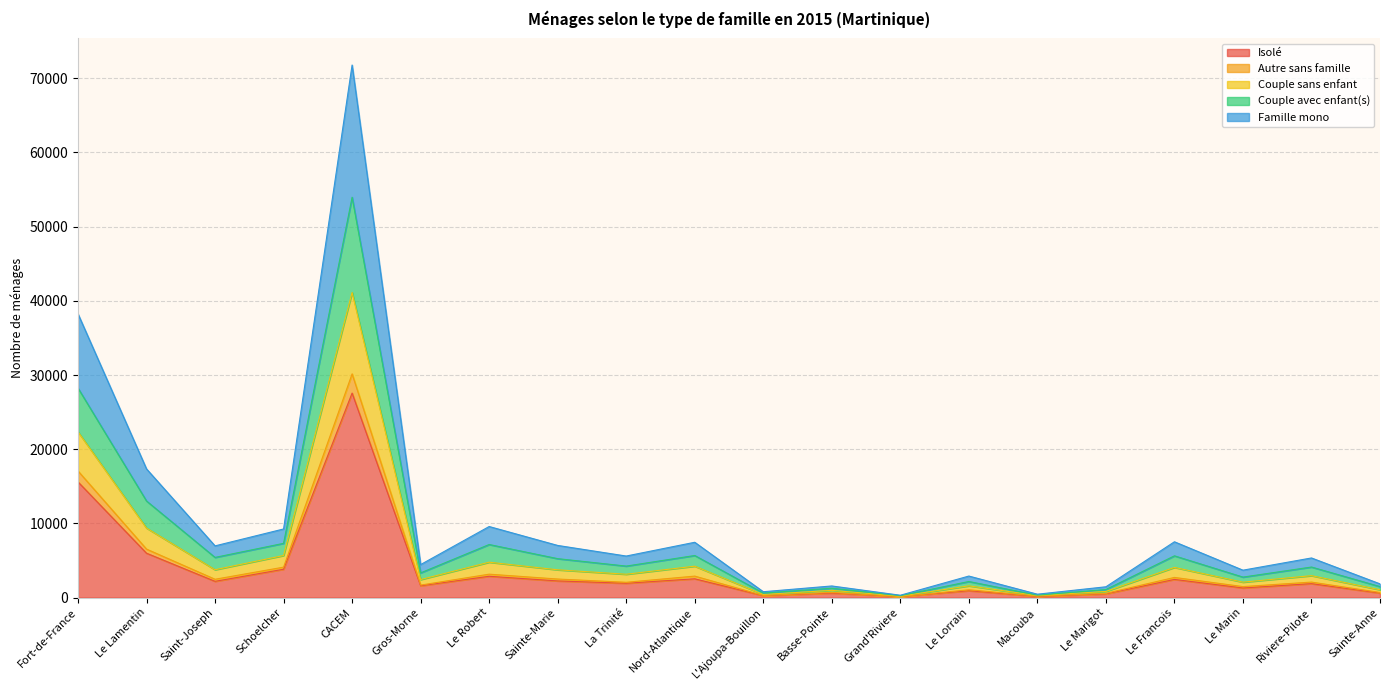

At which category is the sum across all series the highest?

CACEM